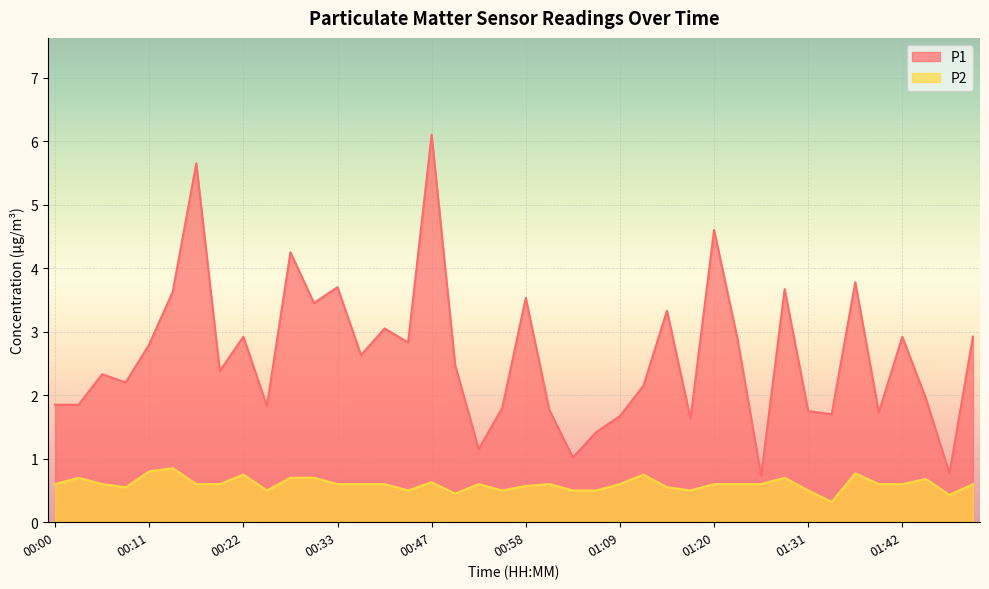

How many distinct data groups are displayed?

2